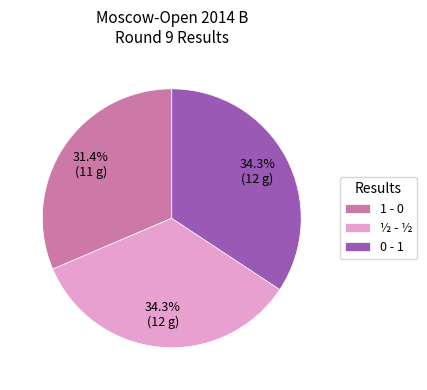

To the nearest percent, what percentage of the pie is 1 - 0?

31%